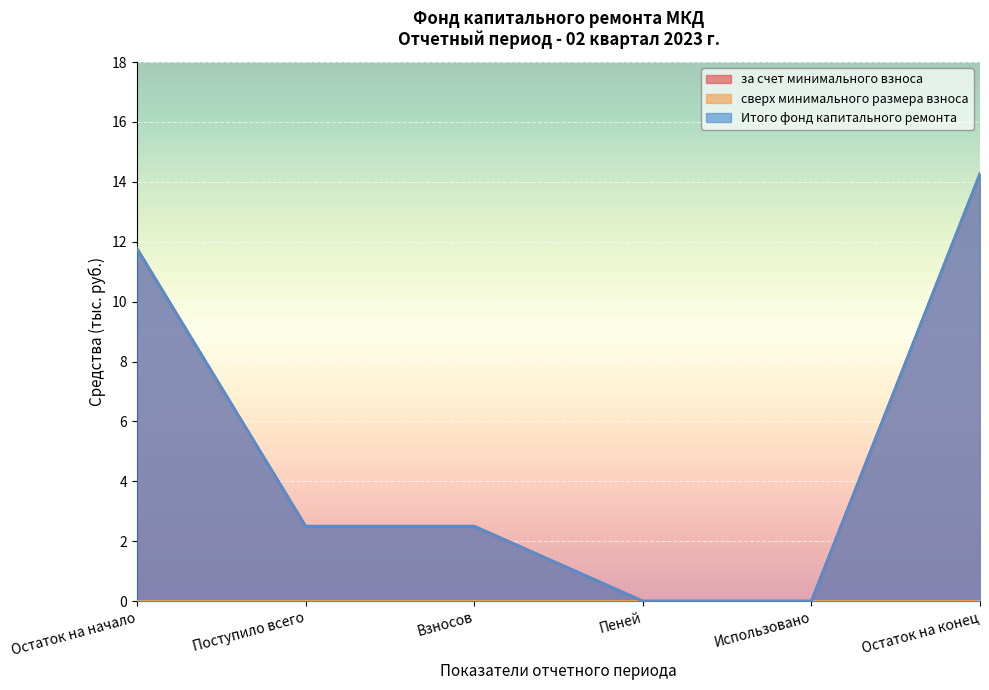

True or false: Итого фонд капитального ремонта has more than 0 points higher than both neighbors.

False